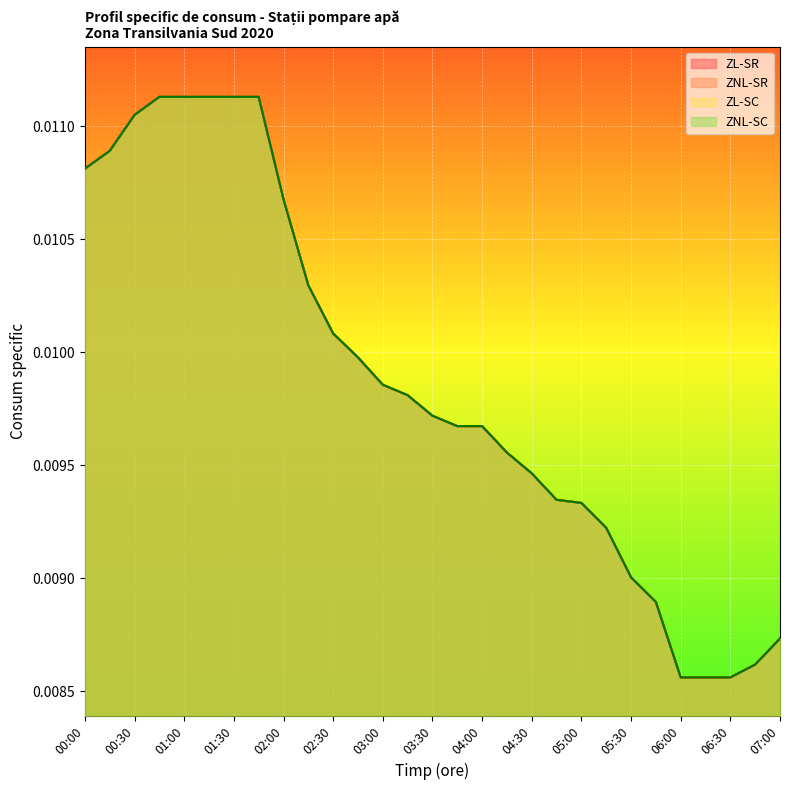

What is the label of the 28th point from the right?

00:15